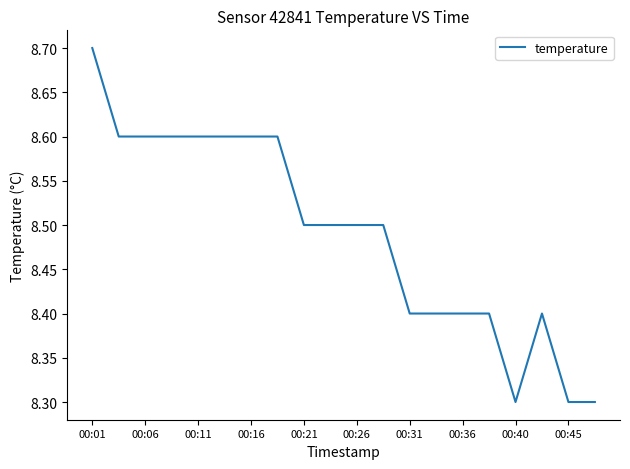

What is the minimum value shown in the chart?

8.3